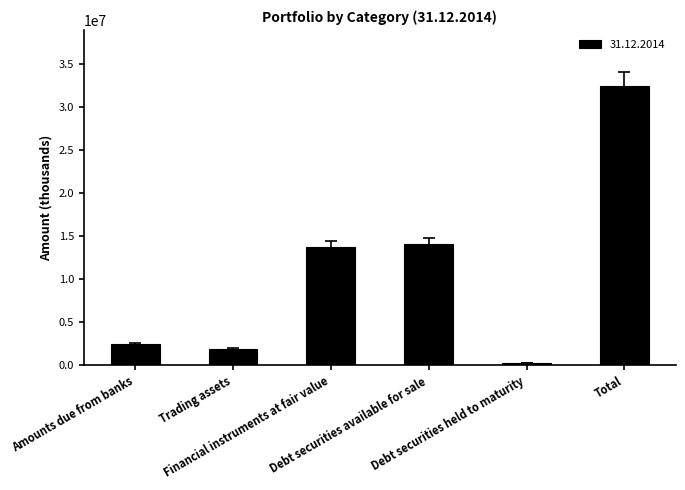

What is the average value?

10831428